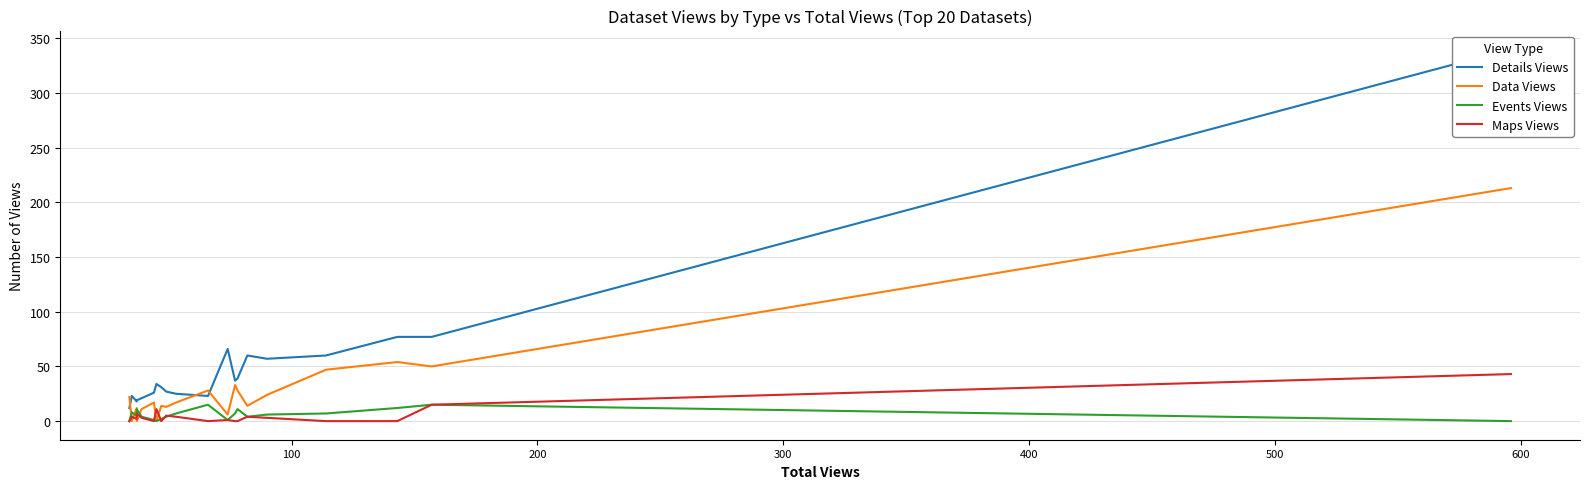

The value of Events Views at 18 is 14. True or false?

False